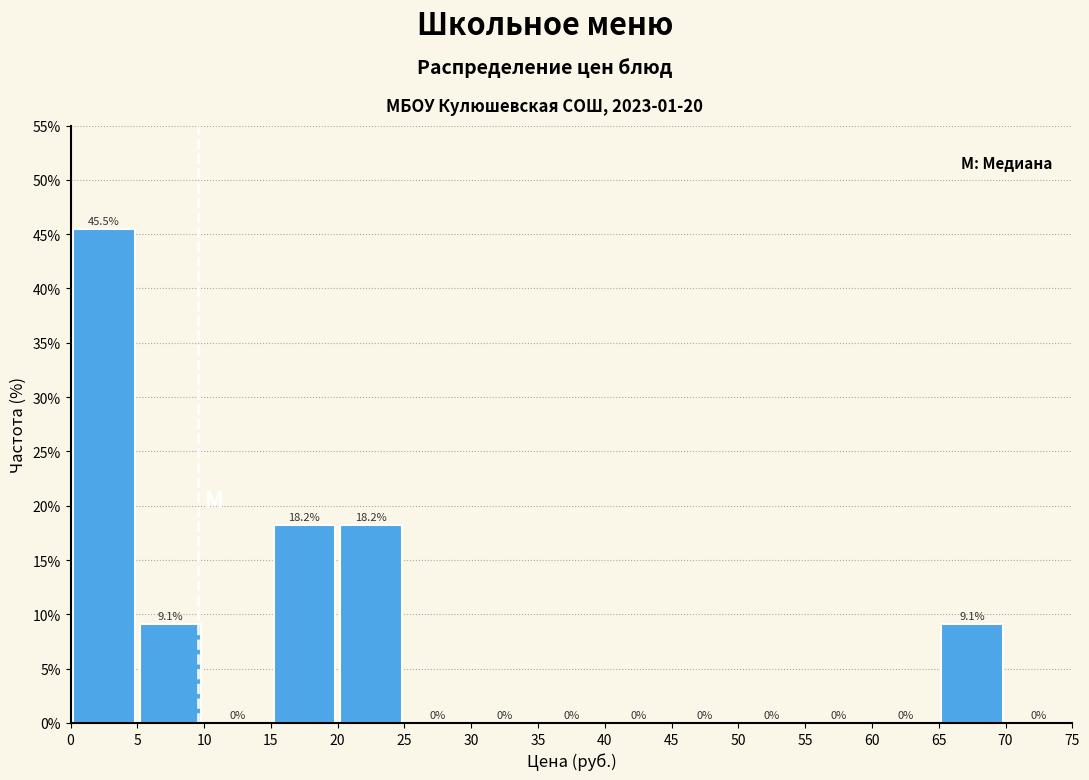

Reading left to right, list every bar in this chart as the range it spans on the x-axis followed by its height.

0 to 5: 45.5
5 to 10: 9.1
10 to 15: 0.0
15 to 20: 18.2
20 to 25: 18.2
25 to 30: 0.0
30 to 35: 0.0
35 to 40: 0.0
40 to 45: 0.0
45 to 50: 0.0
50 to 55: 0.0
55 to 60: 0.0
60 to 65: 0.0
65 to 70: 9.1
70 to 75: 0.0